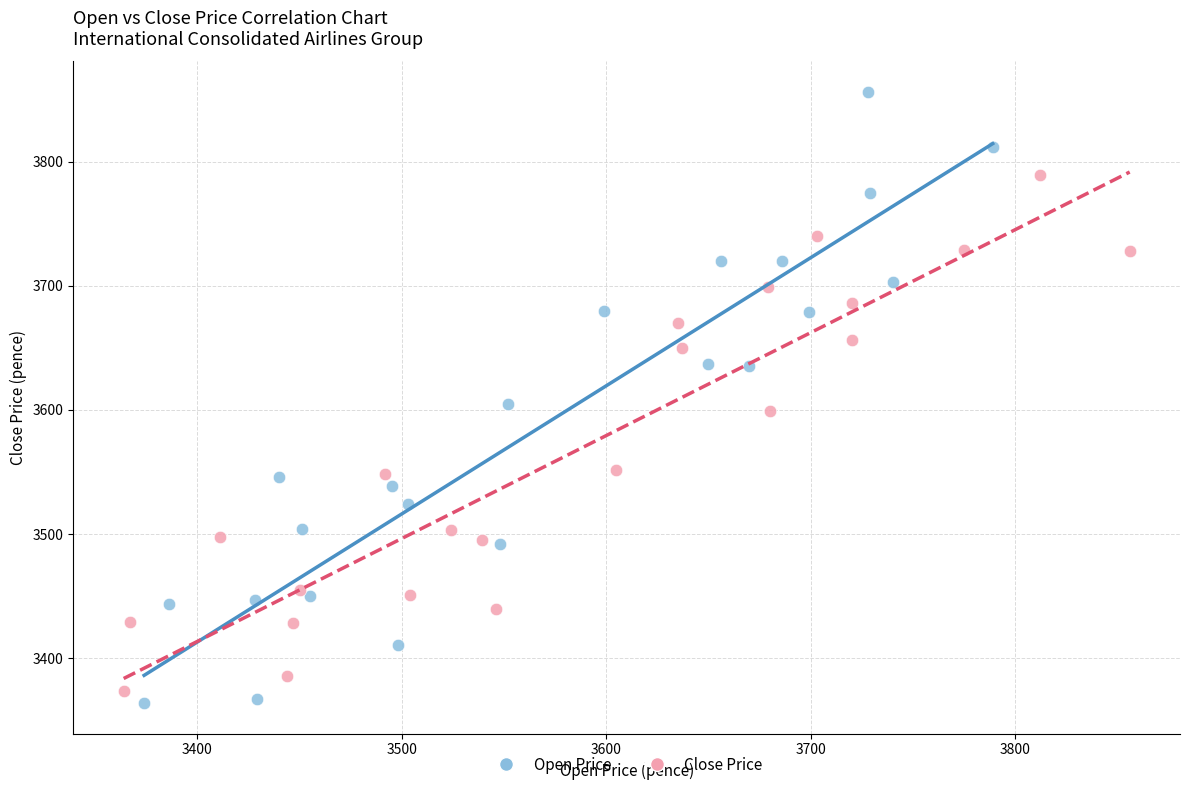

Which series contains the lowest Y value?

Open Price